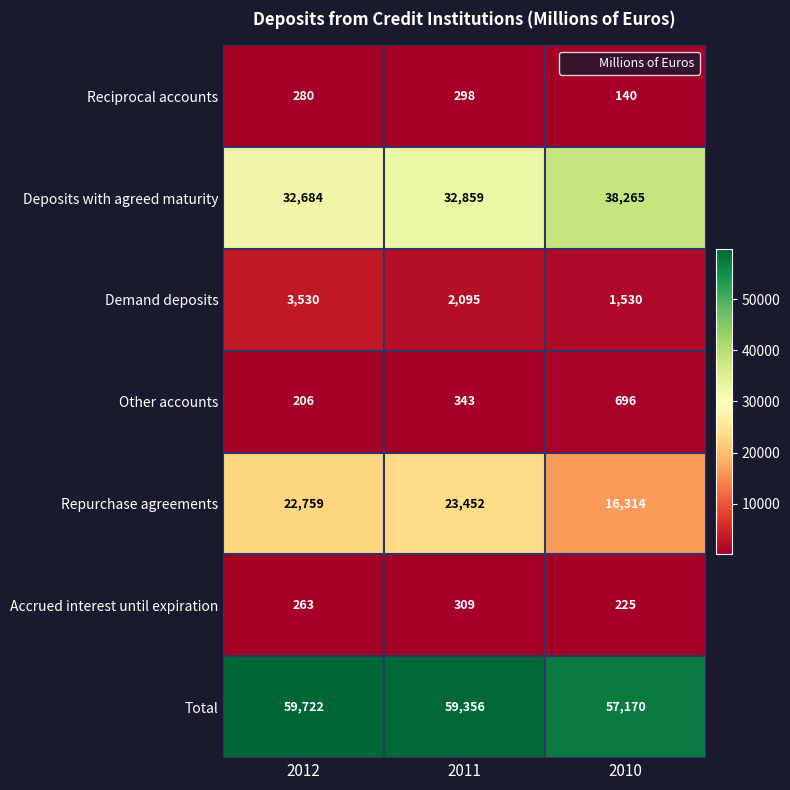

The value of Total at 2012 is 91952. True or false?

False